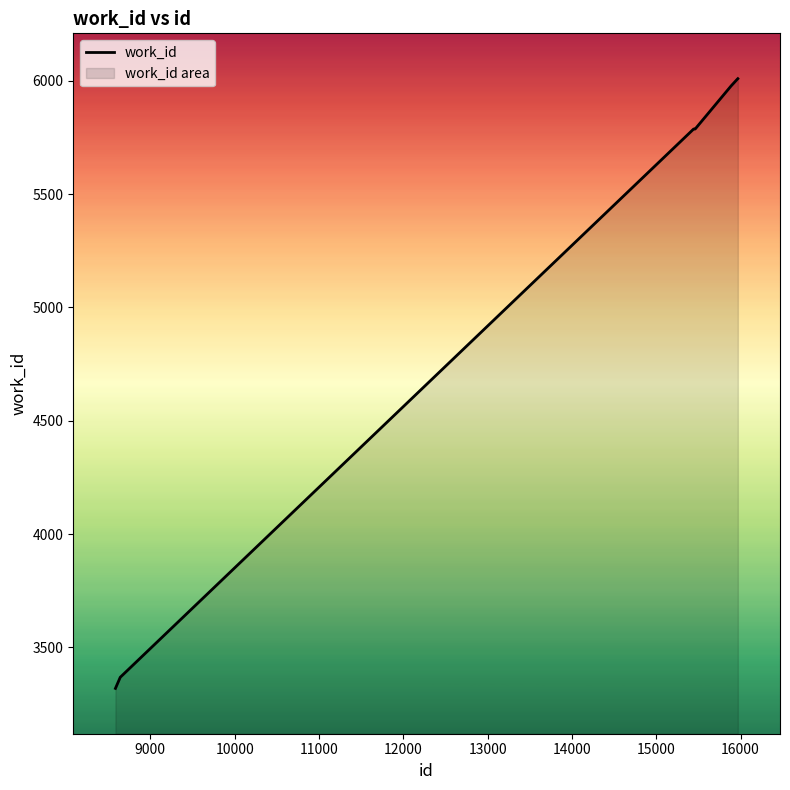

What is the greatest value displayed?

6009